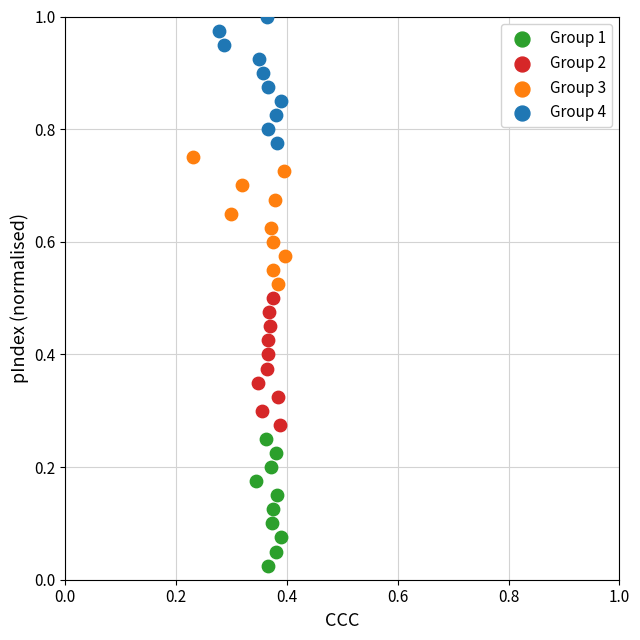

Which series contains the lowest Y value?

Group 1